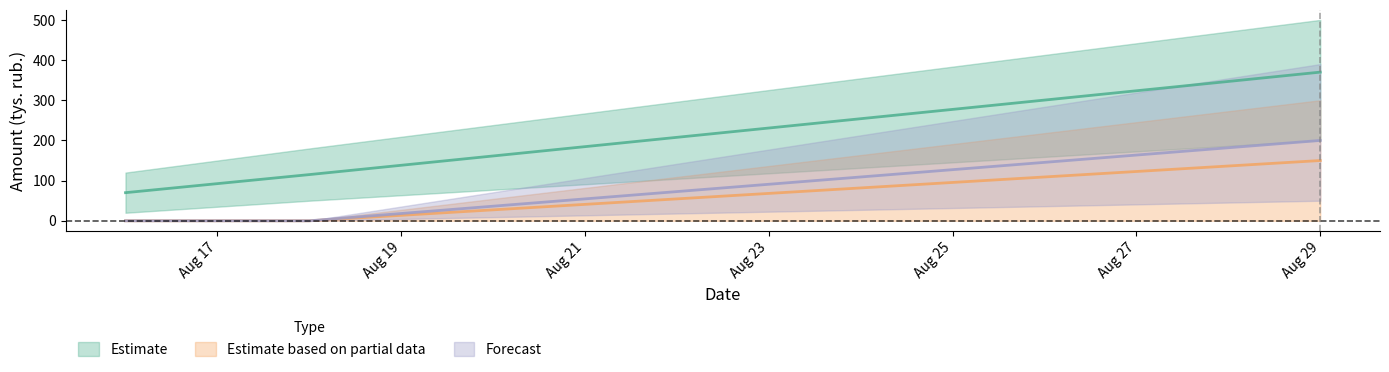

The Estimate series shows 70 at 16.08.2023. True or false?

True